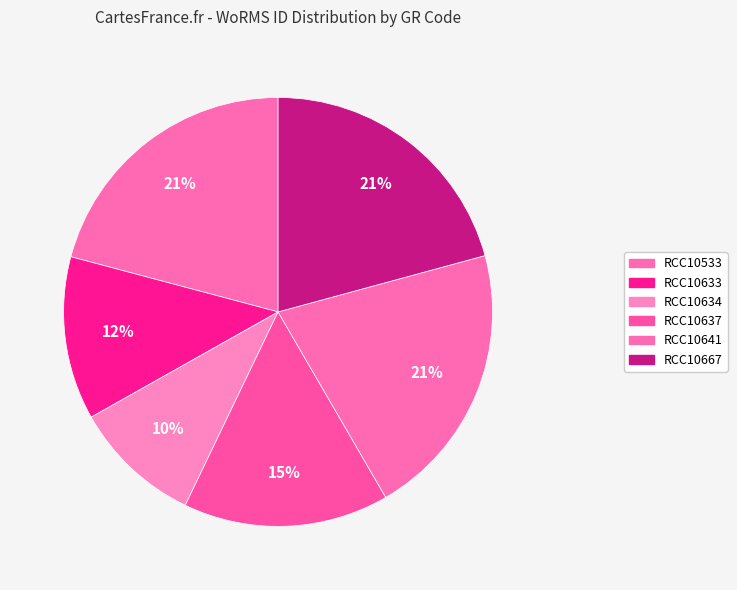

How many slices are in this pie chart?

6